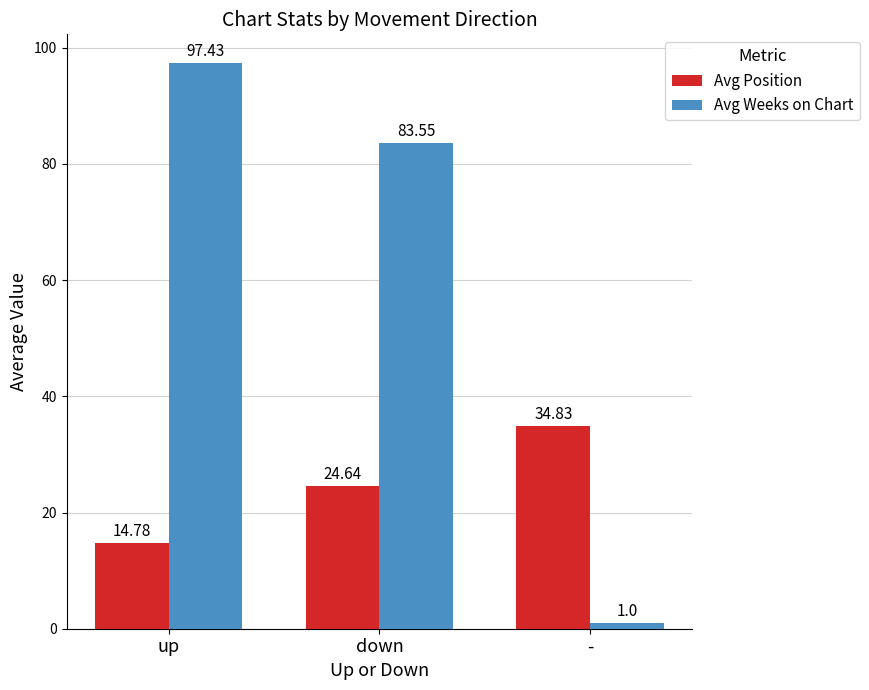

Which category has the highest value across all series?

up